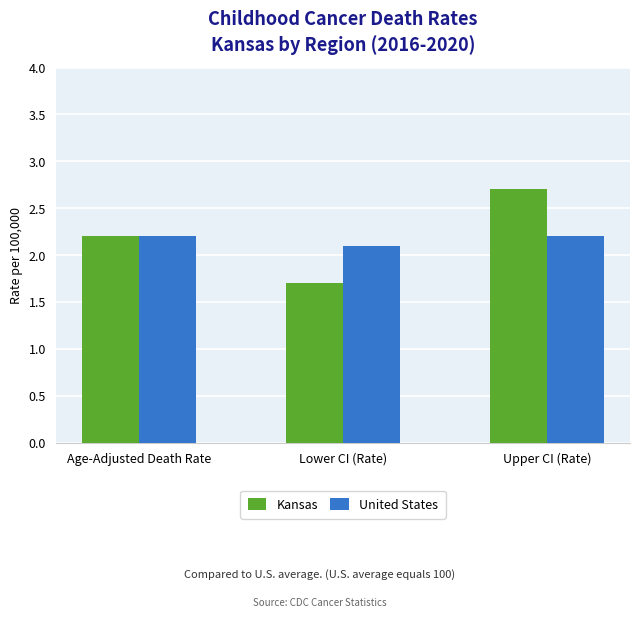

Reading left to right, list all the values displayed in this chart.

Kansas: 2.2	1.7	2.7
United States: 2.2	2.1	2.2